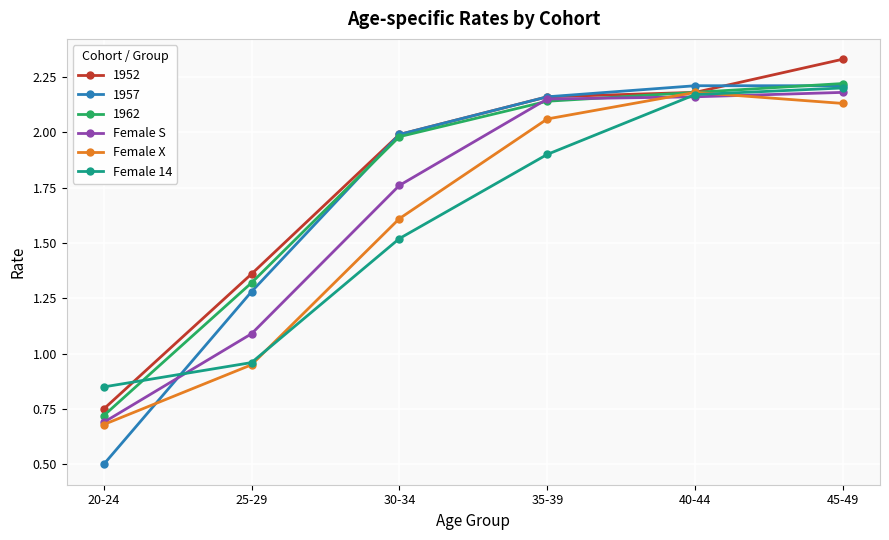

True or false: Female X has a value of 0.7 at 20-24.

True